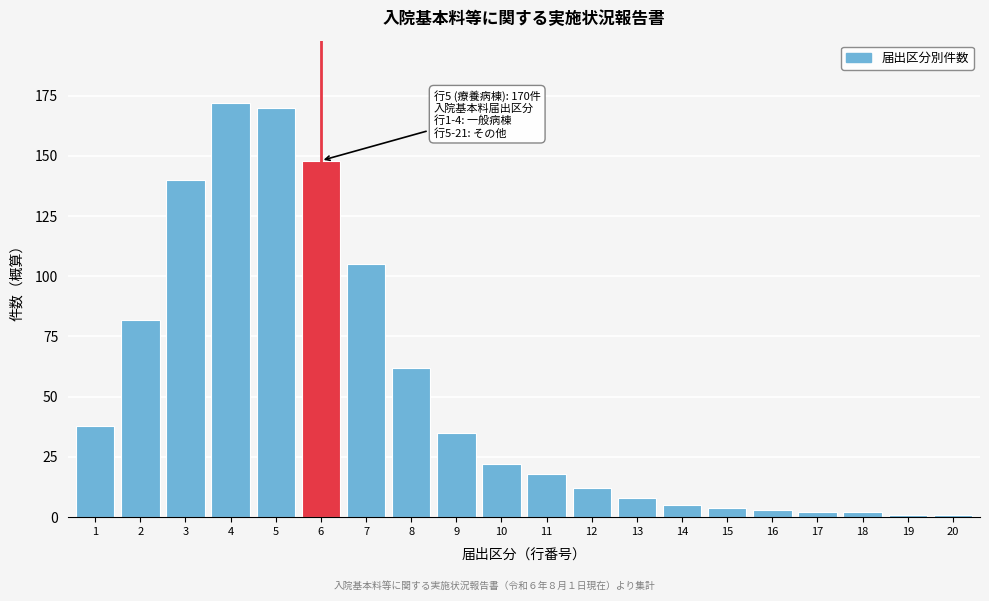

Reading right to left, transcribe all the data shown in this chart.

20=1	19=1	18=2	17=2	16=3	15=4	14=5	13=8	12=12	11=18	10=22	9=35	8=62	7=105	6=148	5=170	4=172	3=140	2=82	1=38